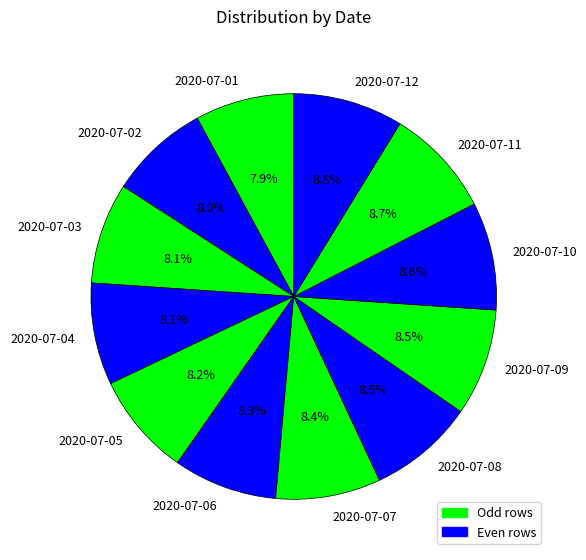

Does 2020-07-02 account for over 50% of the chart?

No